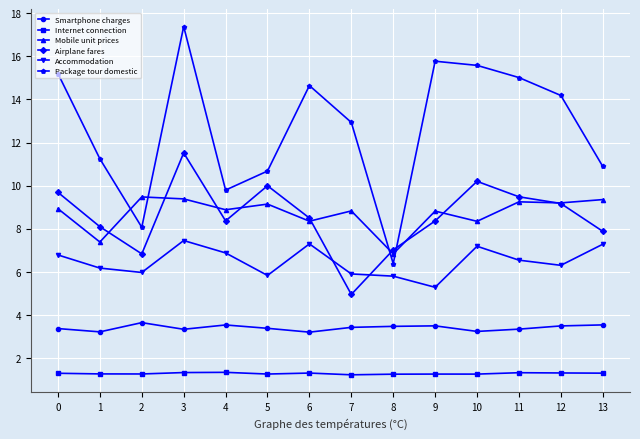

True or false: Internet connection has more than 2 points higher than both neighbors.

True